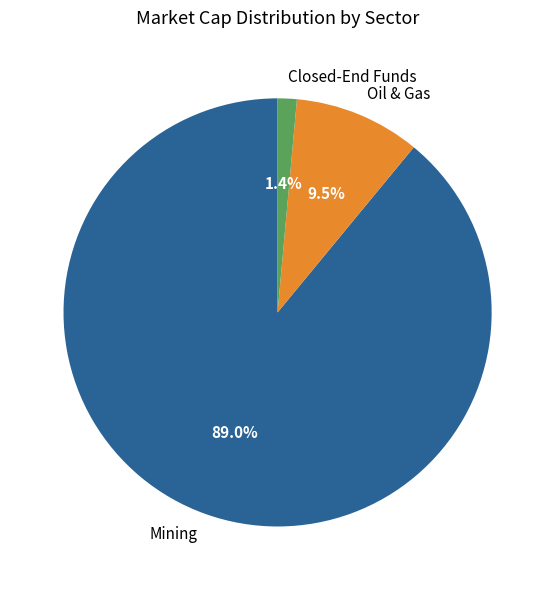

Between Mining and Closed-End Funds, which is larger?

Mining